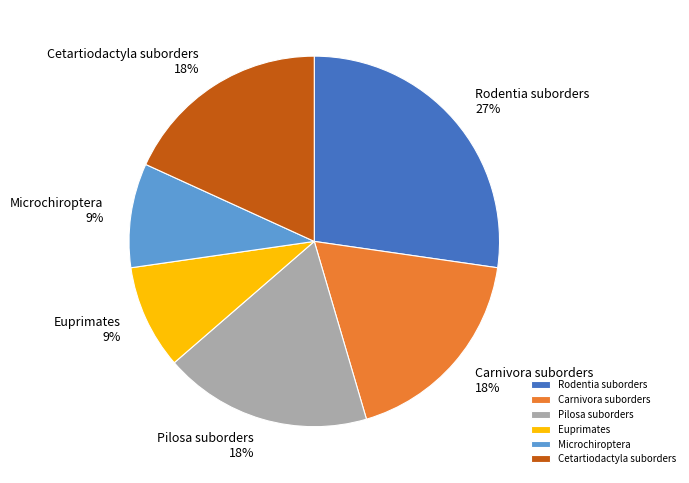

How many segments does this pie chart have?

6